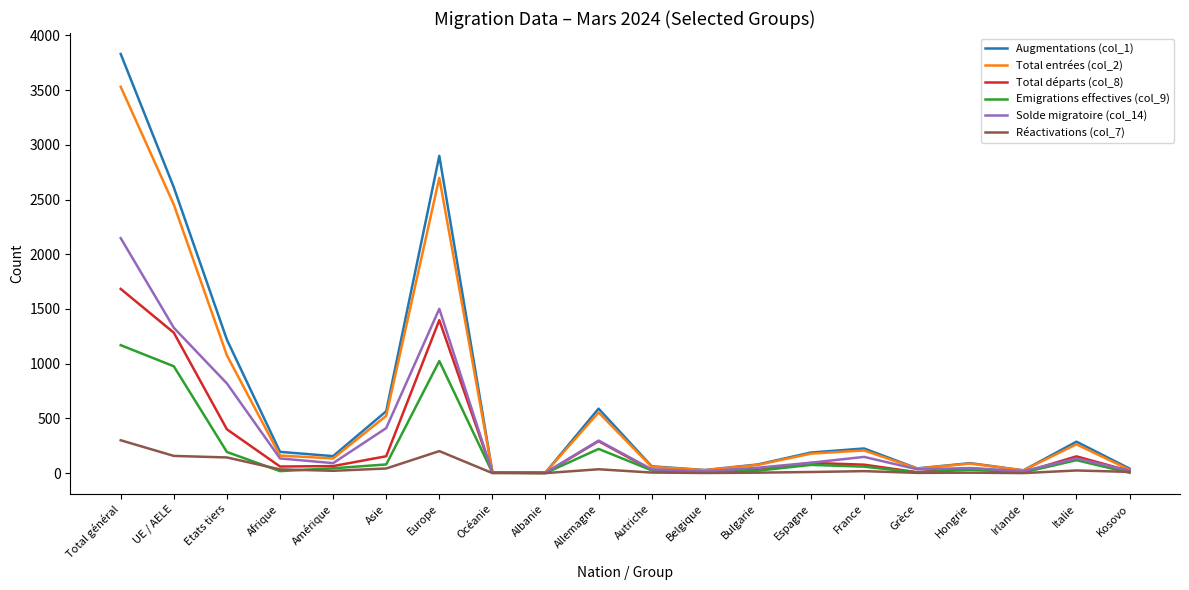

What are all the series names shown in the legend?

Augmentations (col_1), Total entrées (col_2), Total départs (col_8), Emigrations effectives (col_9), Solde migratoire (col_14), Réactivations (col_7)